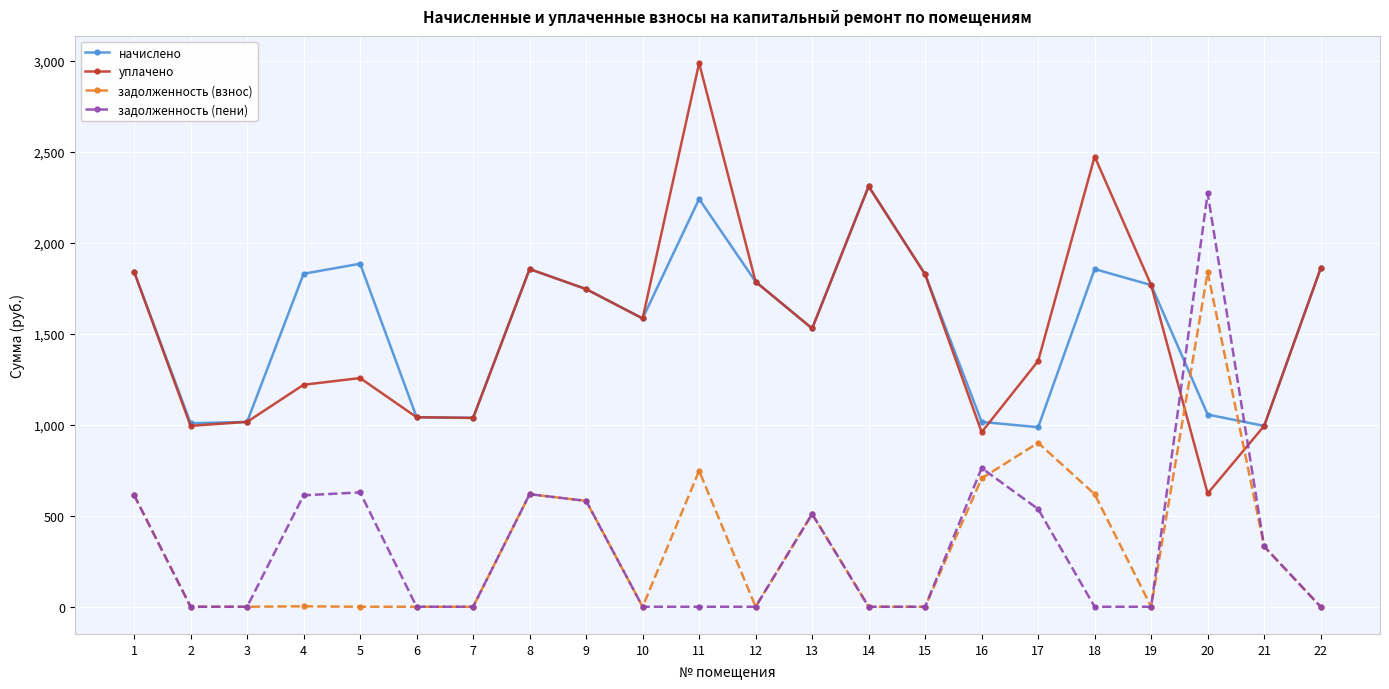

Is it true that задолженность (взнос) equals 618.3 at 18?

True